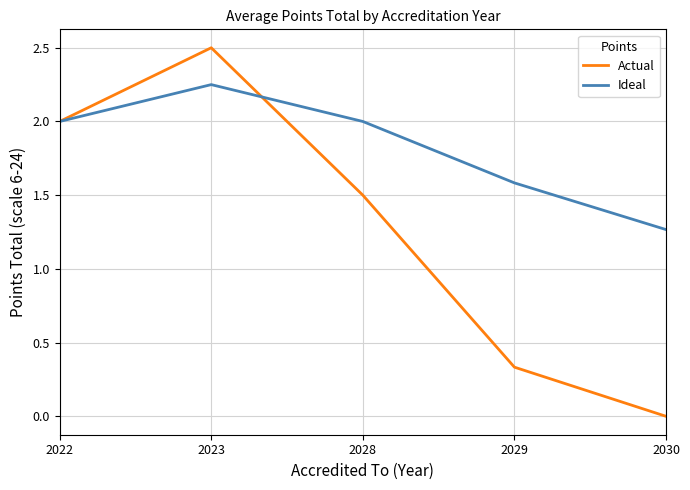

Which series has the widest spread of values?

Actual